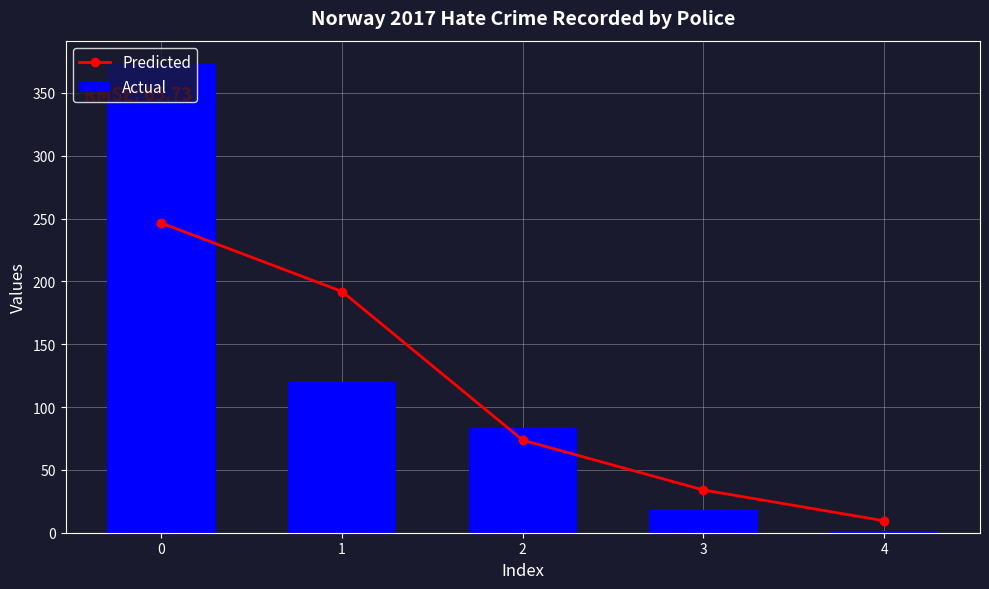

List the labels in order of Predicted value, largest first.

0, 1, 2, 3, 4